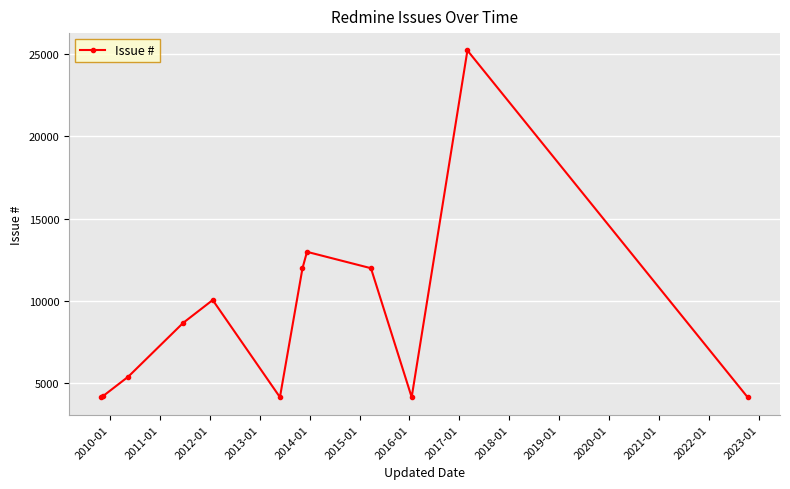

Count the number of categories in the chart.

12